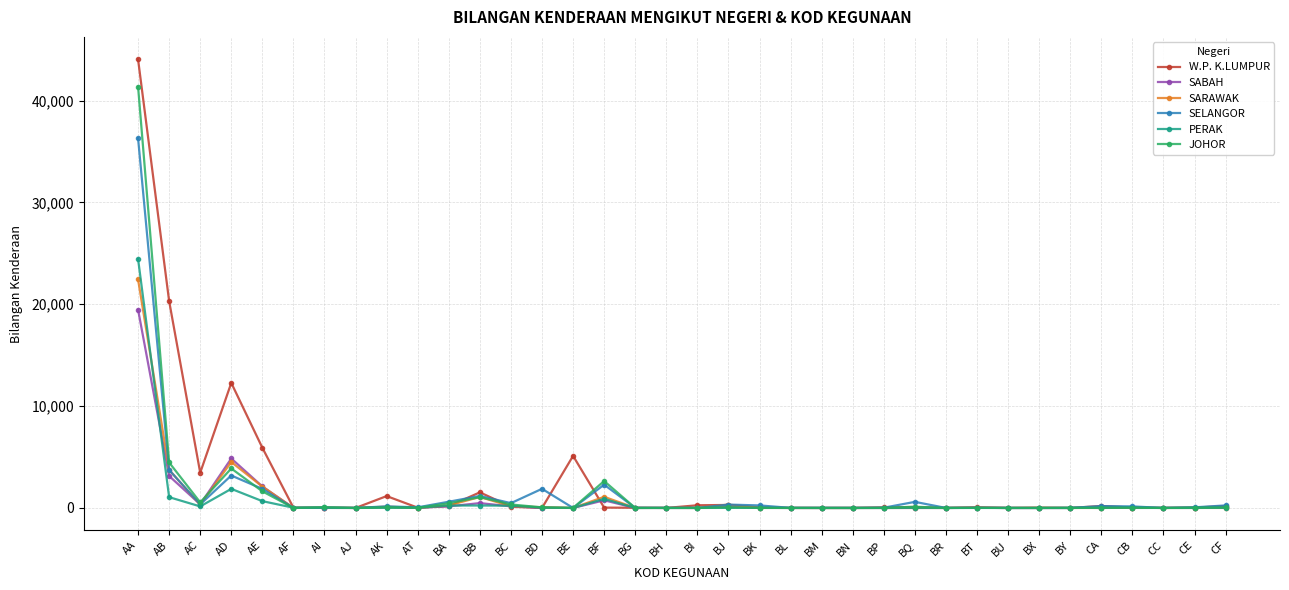

How many data points does each series have?

36